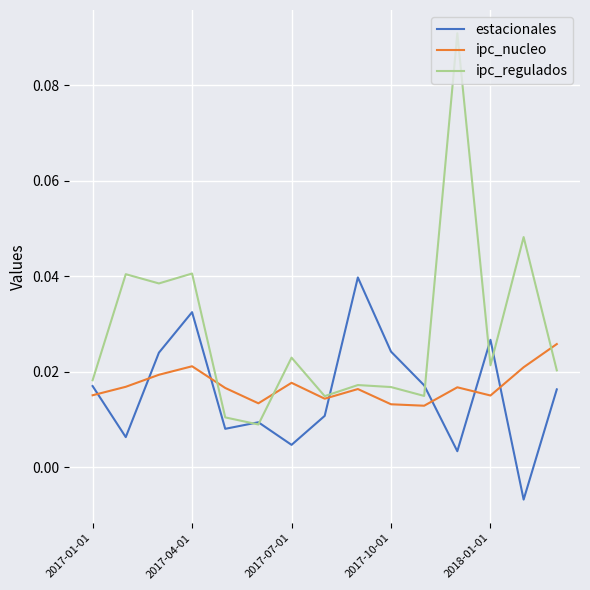

Which series has the largest total across all categories?

ipc_regulados